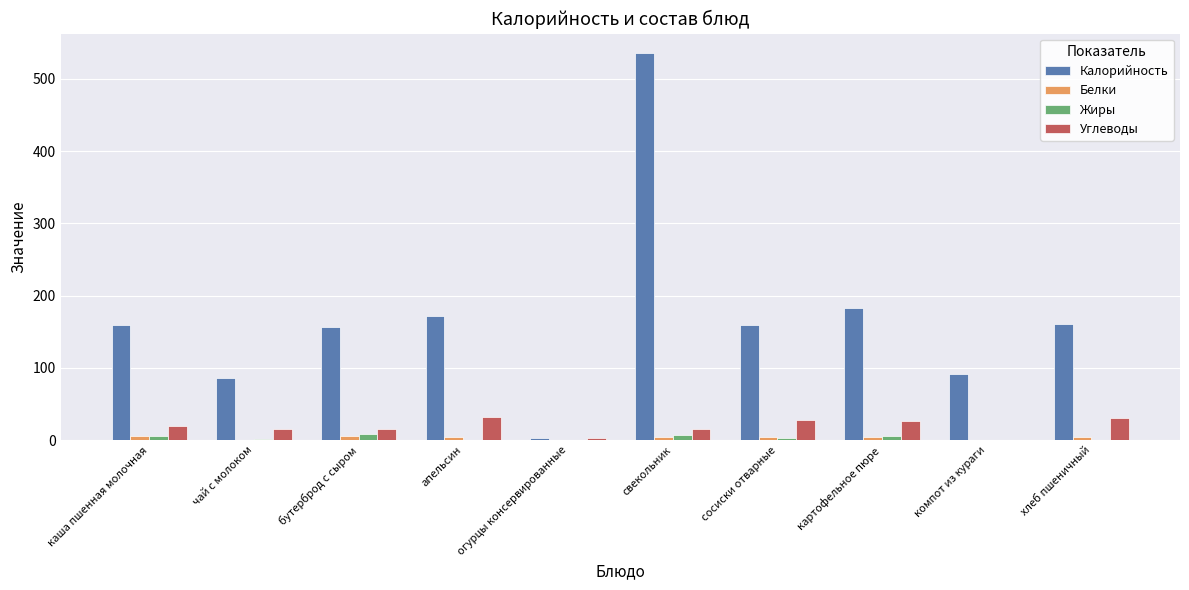

At which category is the sum across all series the highest?

свекольник